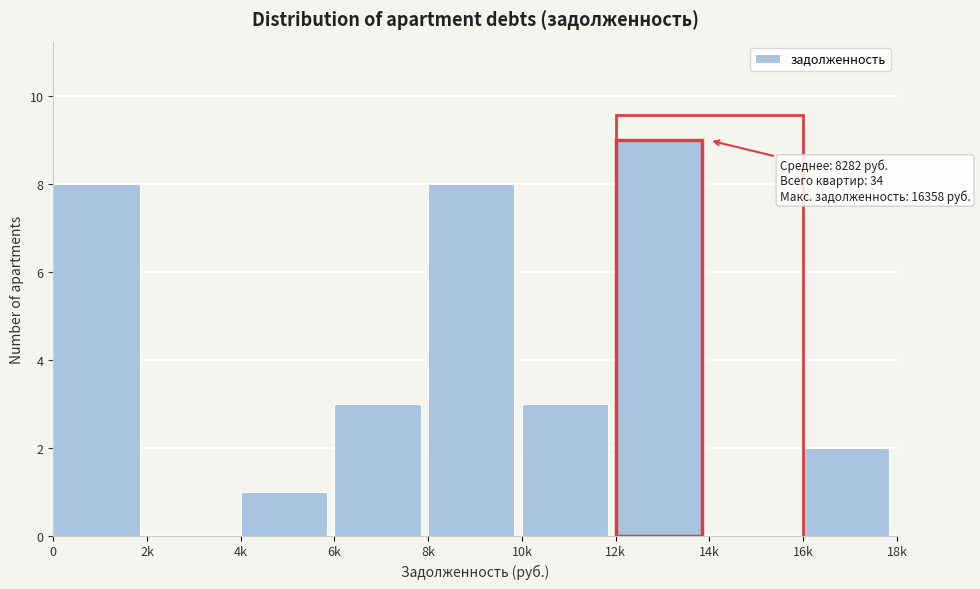

Reading left to right, transcribe all the data shown in this chart.

0=8	2k=0	4k=1	6k=3	8k=8	10k=3	12k=9	14k=0	16k=2